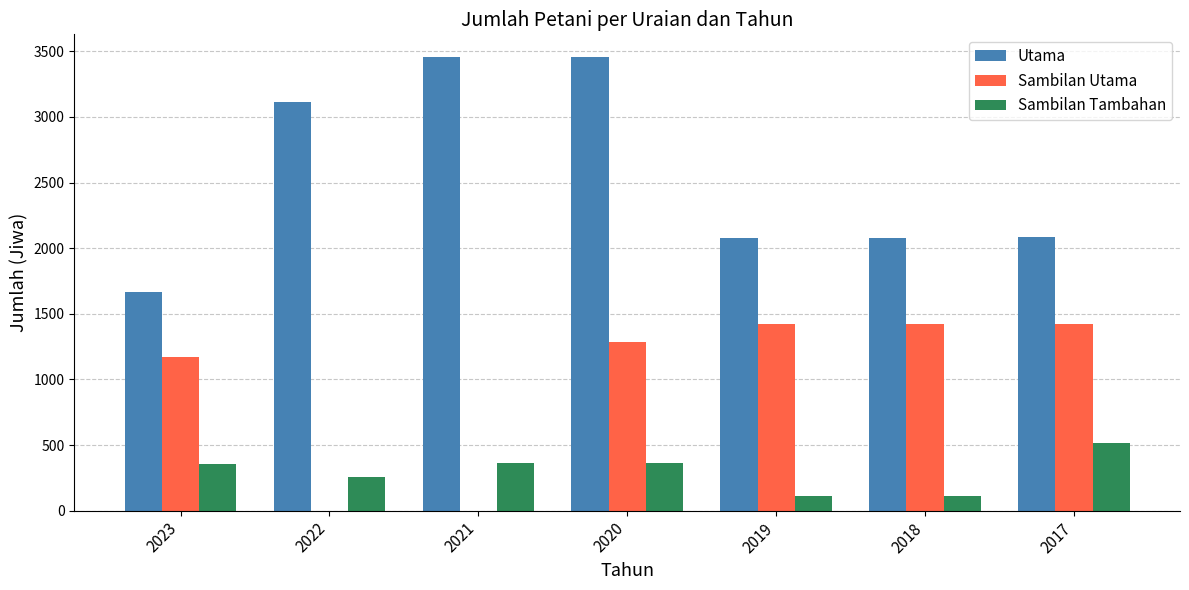

What is the sum of the Utama values at 2021 and 2022?

6573